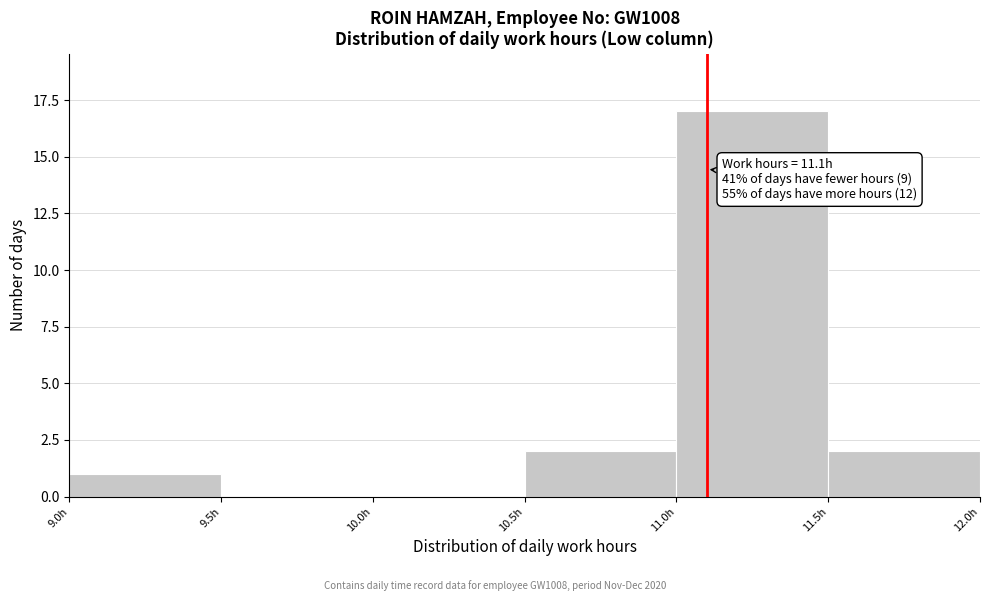

Which range on the x-axis has the tallest bar?

11.0 to 11.5